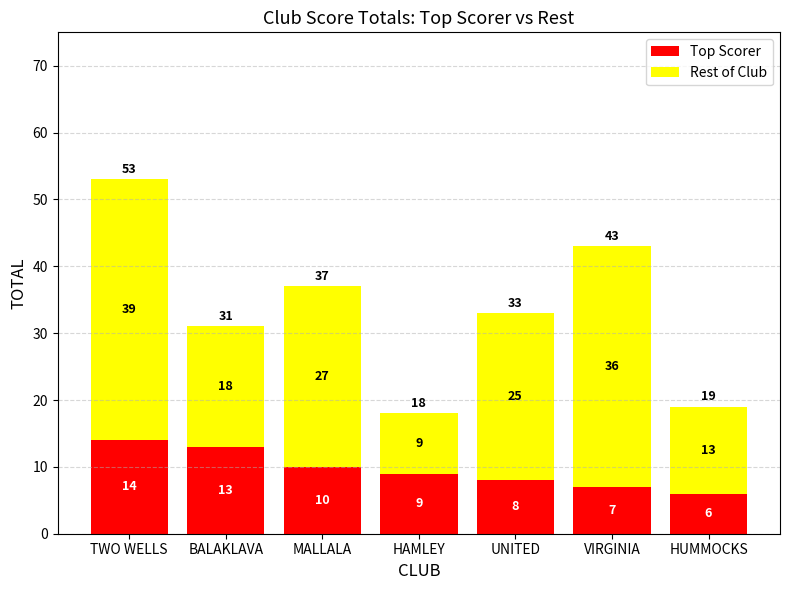

Which category has the lowest value in the Top Scorer series?

HUMMOCKS